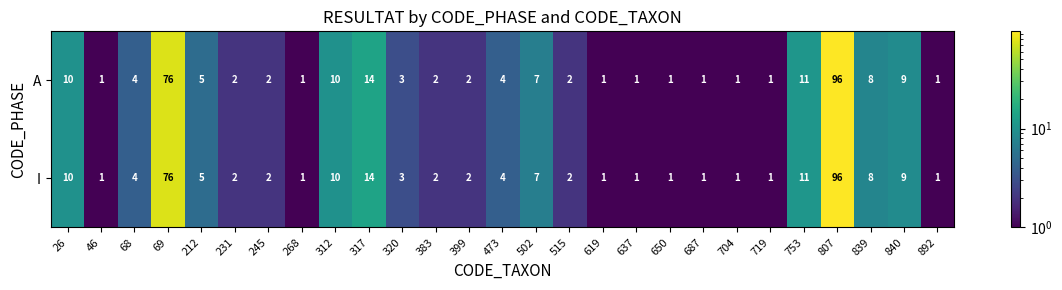

What is the difference between the maximum and minimum values in the I series?

95